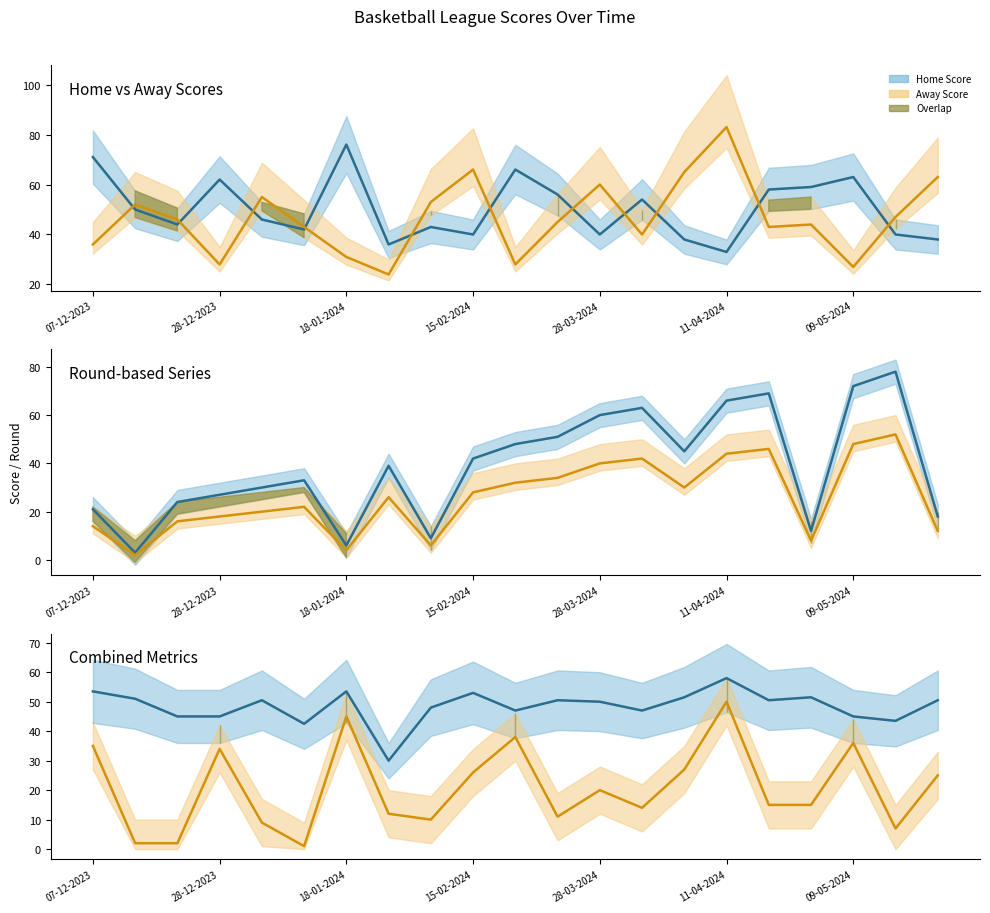

What is the minimum value for Home Score?

33.0